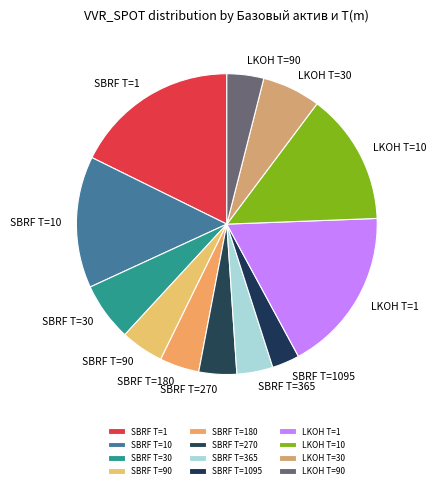

How many slices are in this pie chart?

12